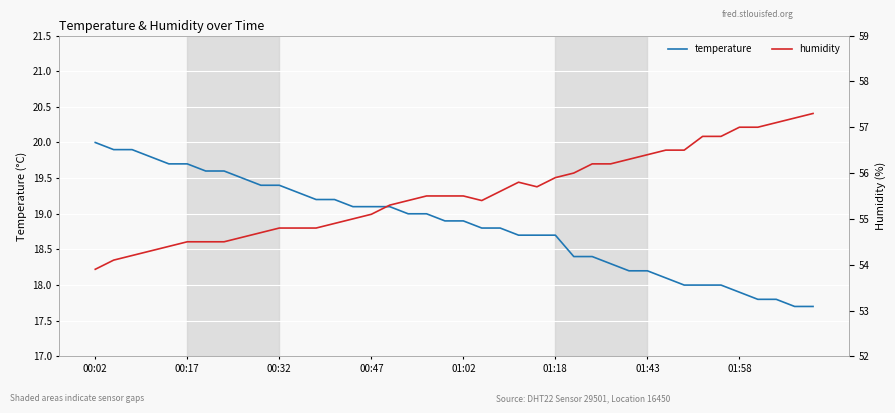

What is the average value of the temperature series?

18.8